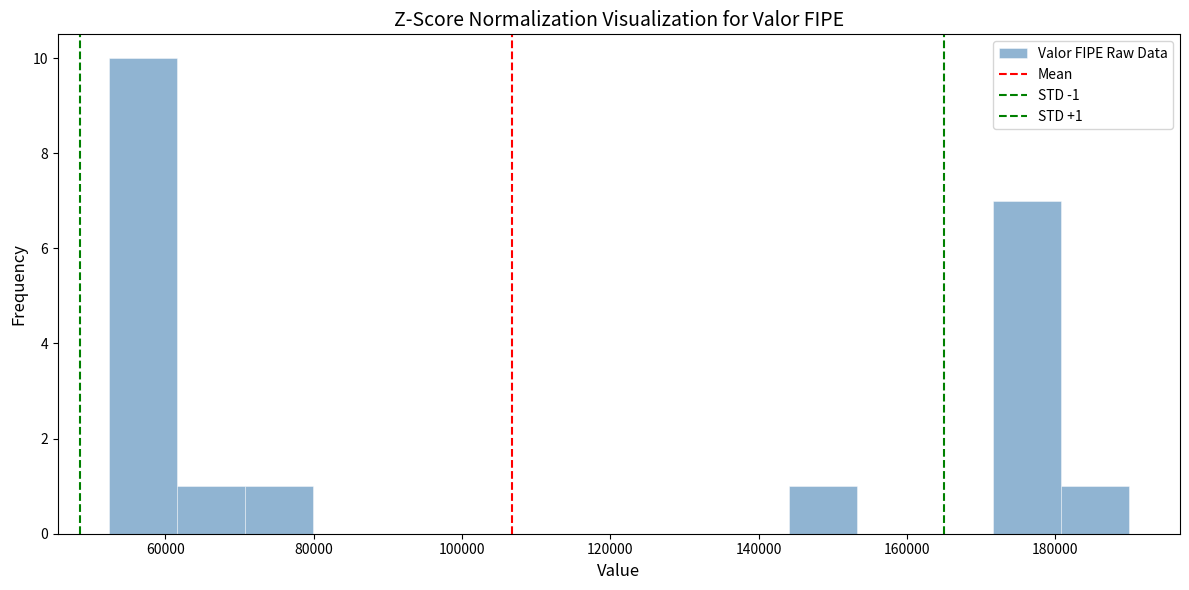

Over which range of the x-axis is the bar tallest?

52000 to 62000